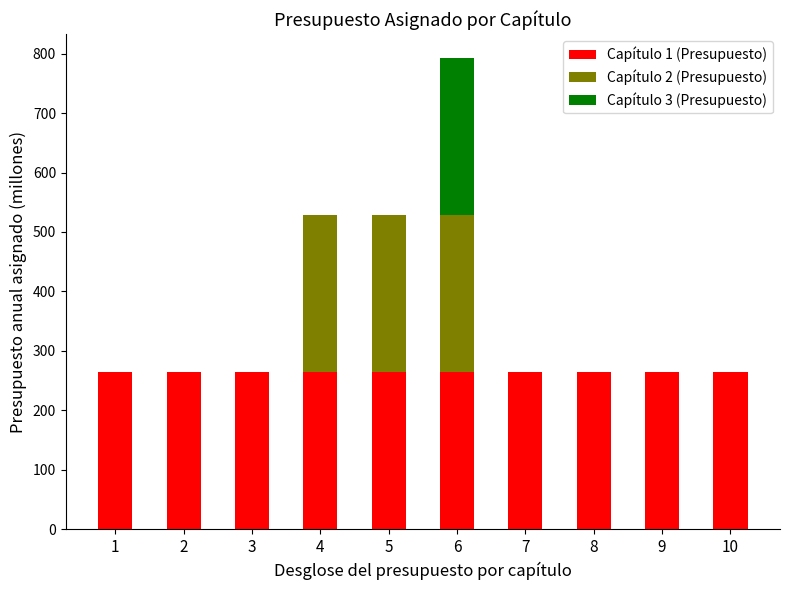

Reading left to right, list the values for the Capítulo 1 (Presupuesto) series.

1=264.3	2=264.3	3=264.3	4=264.3	5=264.3	6=264.3	7=264.3	8=264.3	9=264.3	10=264.3